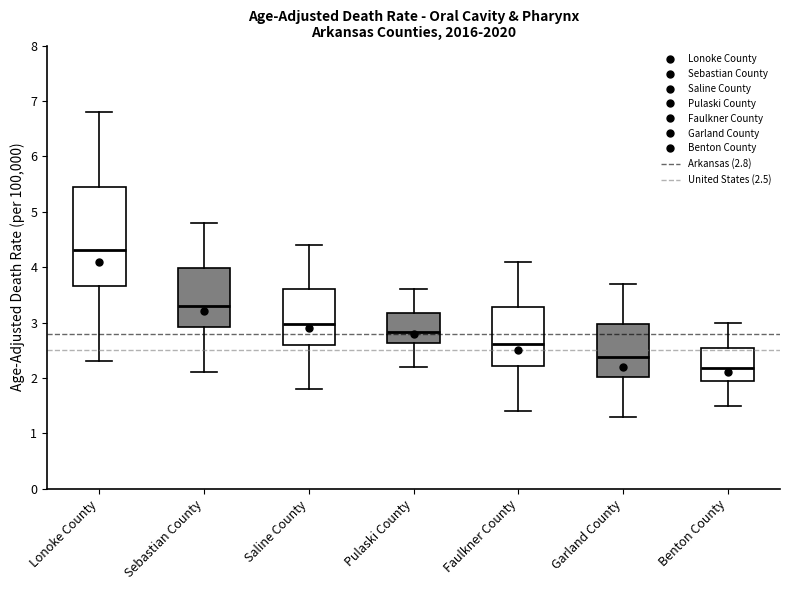

Which box is the tallest, from its lower edge to its upper edge?

Lonoke County